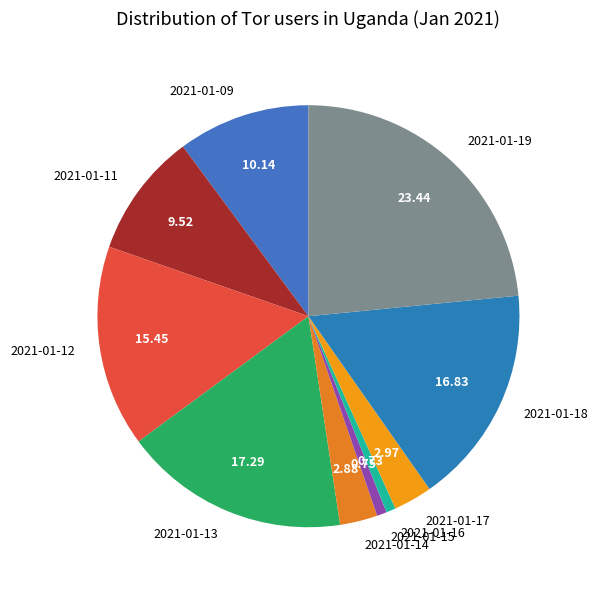

Does any single category account for the majority?

No